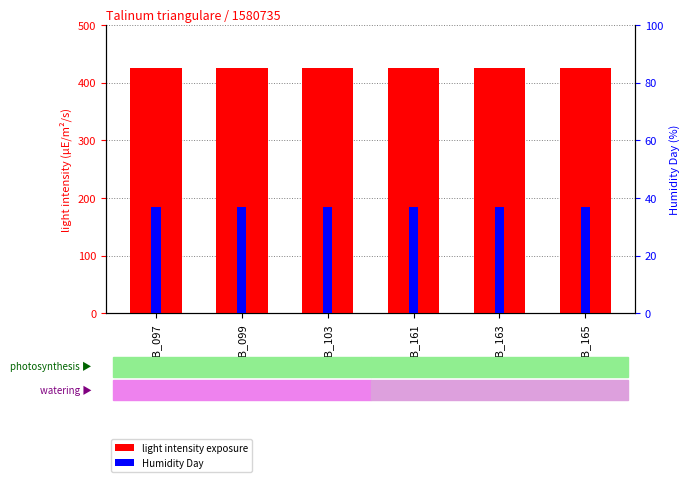

What is the value of the light intensity exposure bar at the 1st from the left?

425